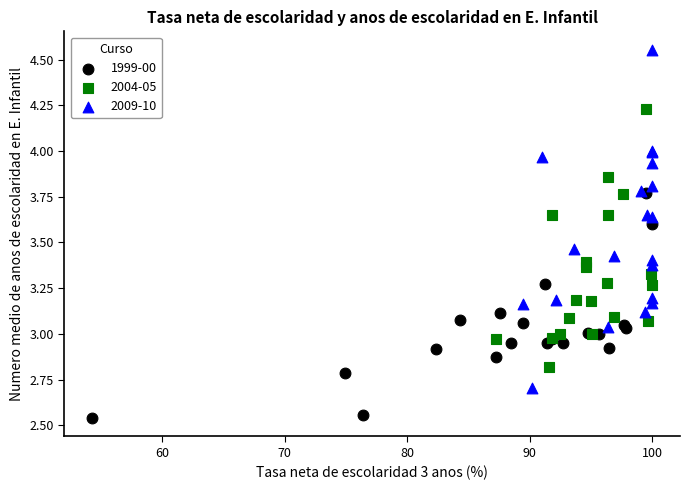

What are all the series names shown in the legend?

1999-00, 2004-05, 2009-10